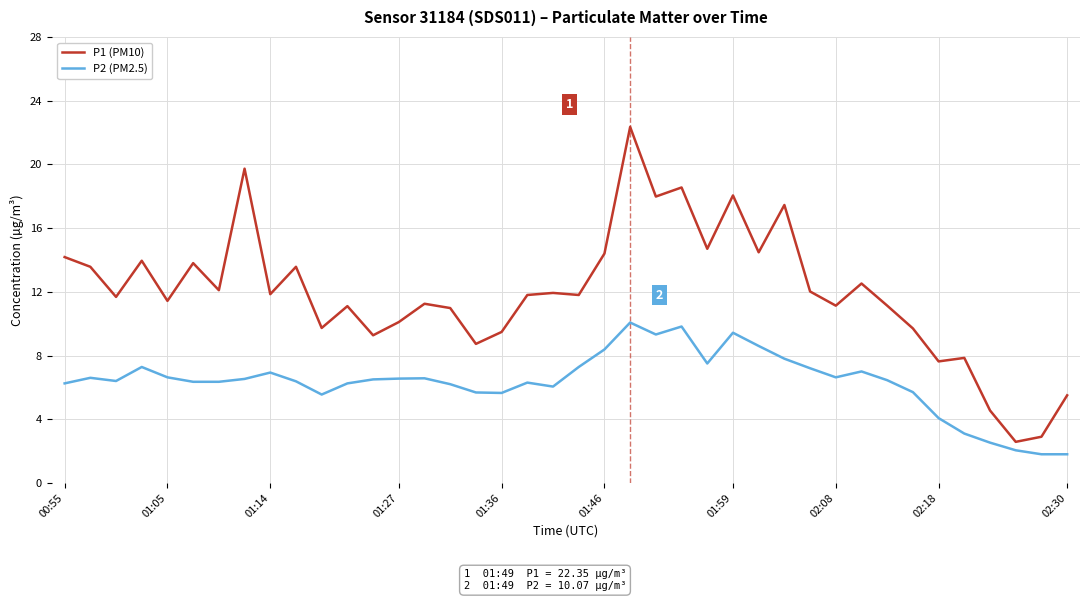

What is the difference between the maximum and minimum values in the P1 (PM10) series?

19.8